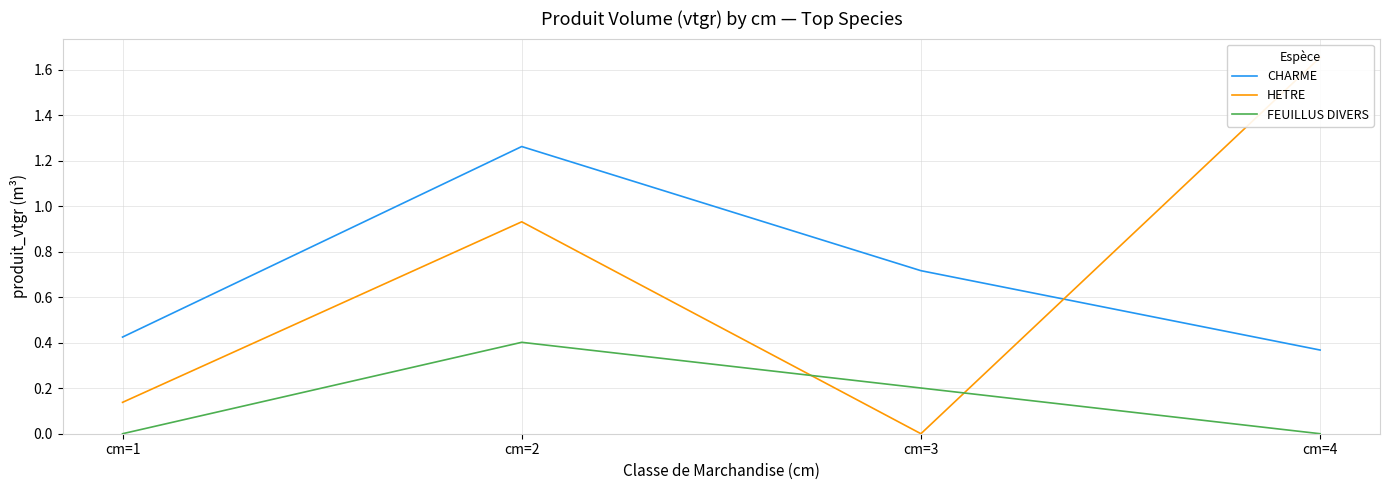

What is the minimum value for CHARME?

0.4